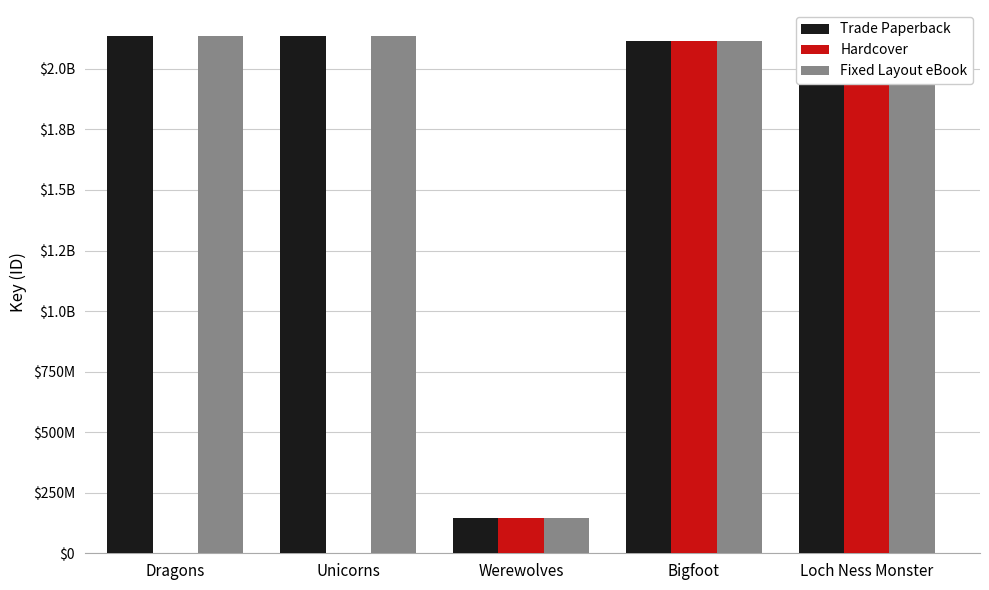

What position from the right is Loch Ness Monster?

1